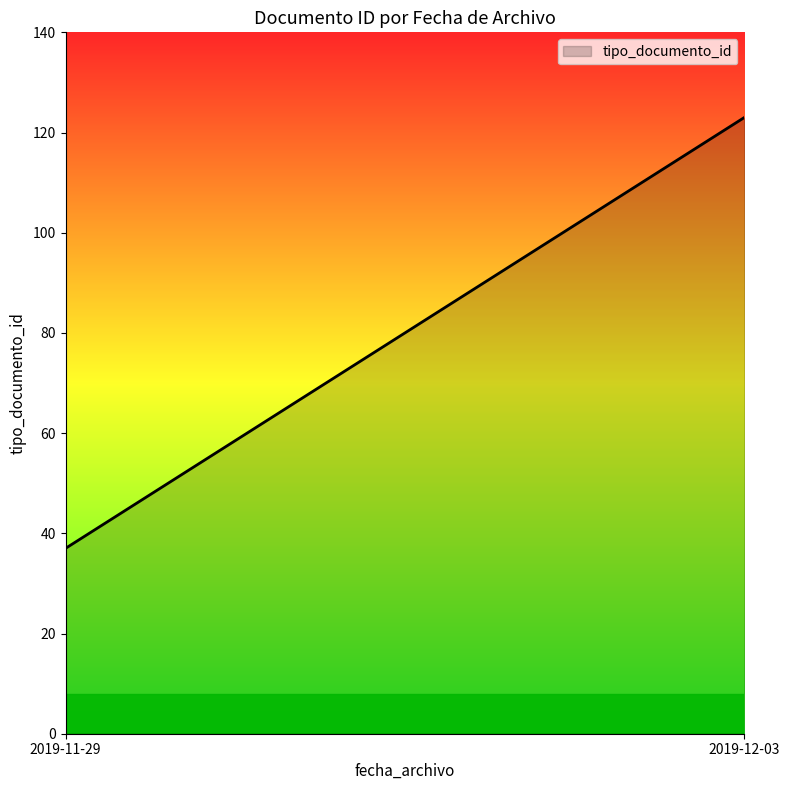

The value at 2019-11-29 is 8. True or false?

False